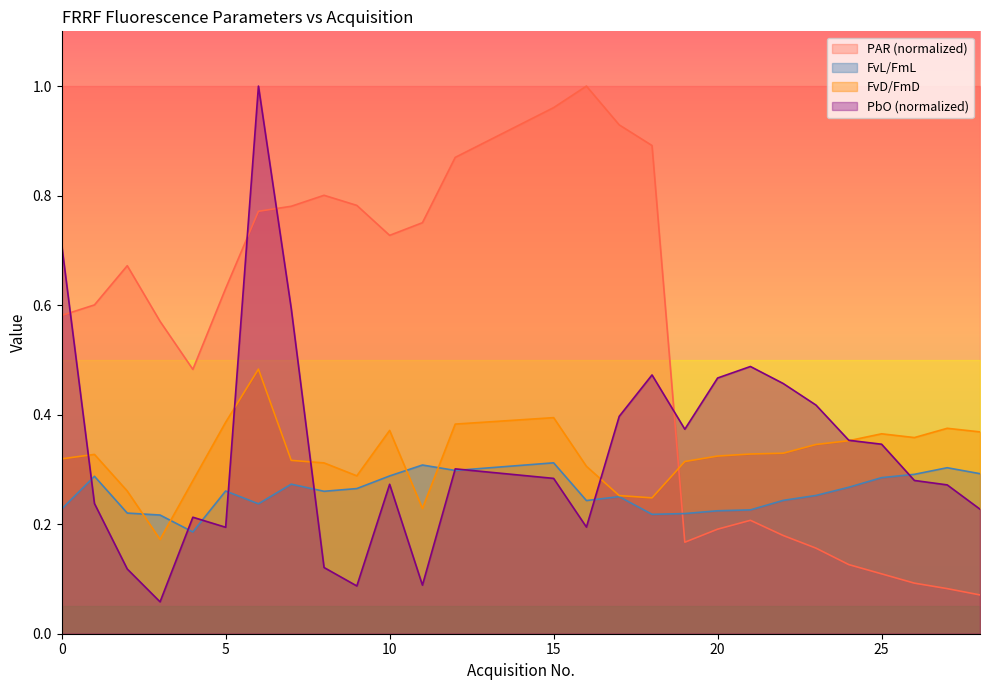

Reading right to left, what are all the values shown in this chart?

PAR: 28=0.1	27=0.1	26=0.1	25=0.1	24=0.1	23=0.2	22=0.2	21=0.2	20=0.2	19=0.2	18=0.9	17=0.9	16=1.0	15=1.0	12=0.9	11=0.8	10=0.7	9=0.8	8=0.8	7=0.8	6=0.8	5=0.6	4=0.5	3=0.6	2=0.7	1=0.6	0=0.6
FvL/FmL: 28=0.3	27=0.3	26=0.3	25=0.3	24=0.3	23=0.3	22=0.2	21=0.2	20=0.2	19=0.2	18=0.2	17=0.3	16=0.2	15=0.3	12=0.3	11=0.3	10=0.3	9=0.3	8=0.3	7=0.3	6=0.2	5=0.3	4=0.2	3=0.2	2=0.2	1=0.3	0=0.2
FvD/FmD: 28=0.4	27=0.4	26=0.4	25=0.4	24=0.4	23=0.3	22=0.3	21=0.3	20=0.3	19=0.3	18=0.2	17=0.3	16=0.3	15=0.4	12=0.4	11=0.2	10=0.4	9=0.3	8=0.3	7=0.3	6=0.5	5=0.4	4=0.3	3=0.2	2=0.3	1=0.3	0=0.3
PbO: 28=0.2	27=0.3	26=0.3	25=0.3	24=0.4	23=0.4	22=0.5	21=0.5	20=0.5	19=0.4	18=0.5	17=0.4	16=0.2	15=0.3	12=0.3	11=0.1	10=0.3	9=0.1	8=0.1	7=0.6	6=1.0	5=0.2	4=0.2	3=0.1	2=0.1	1=0.2	0=0.7